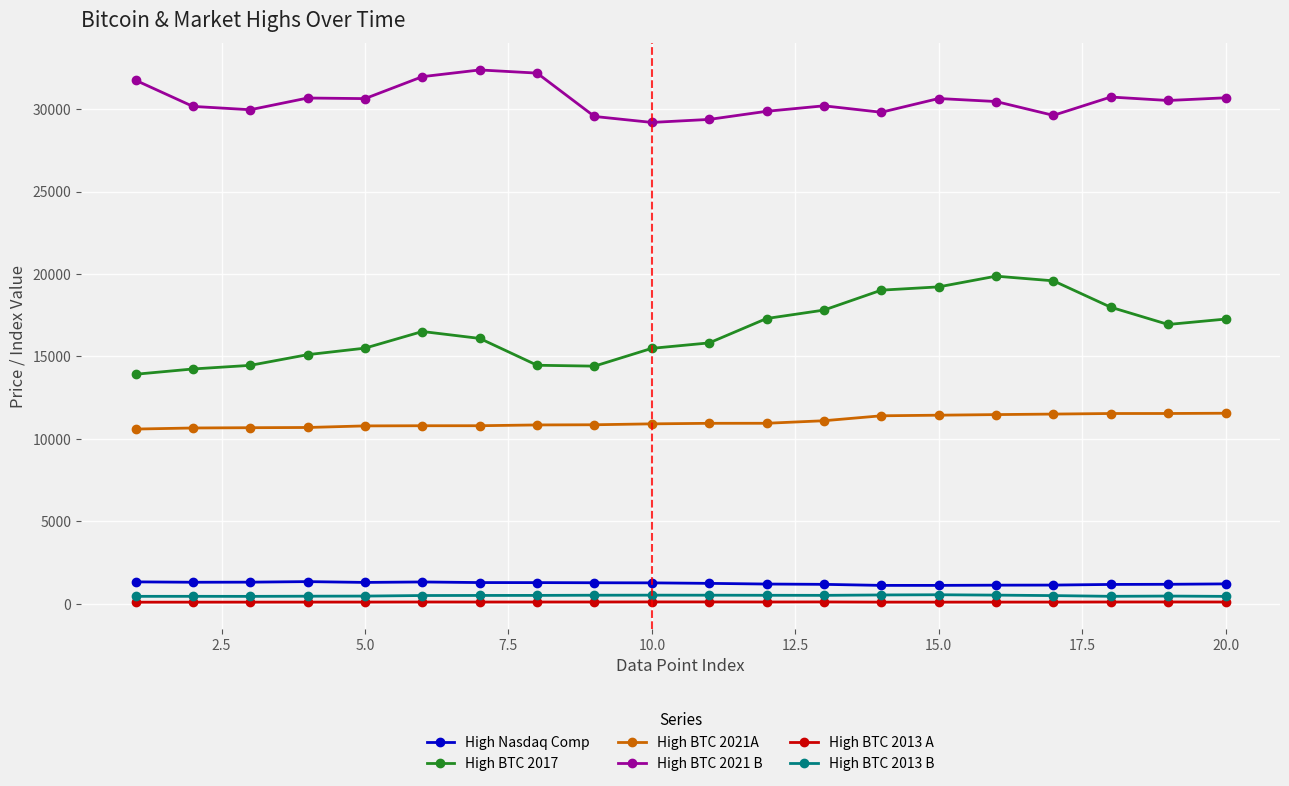

What is the lowest value of the High Nasdaq Comp series?

1116.8